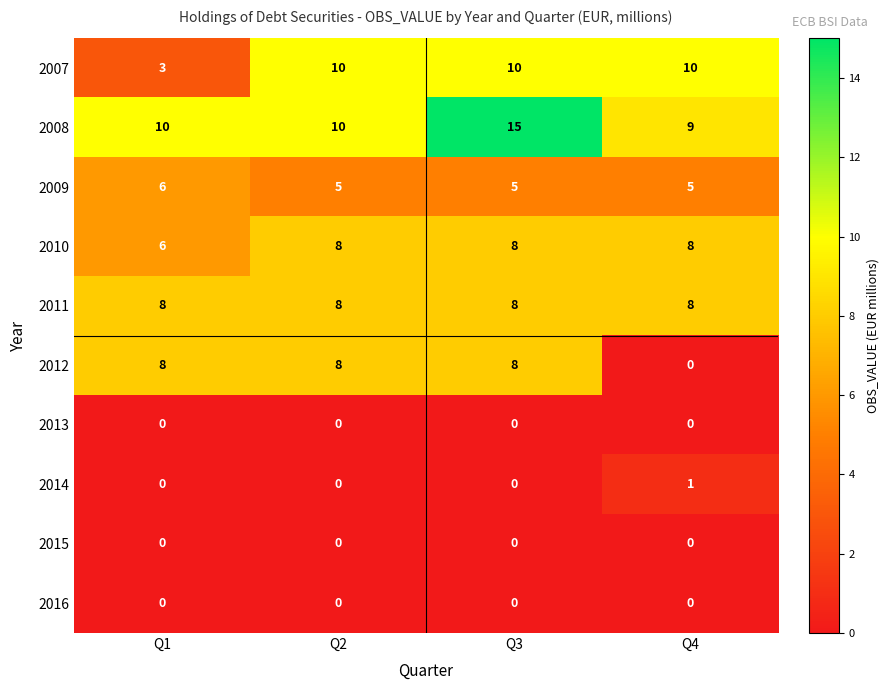

What is the maximum value shown in the chart?

15